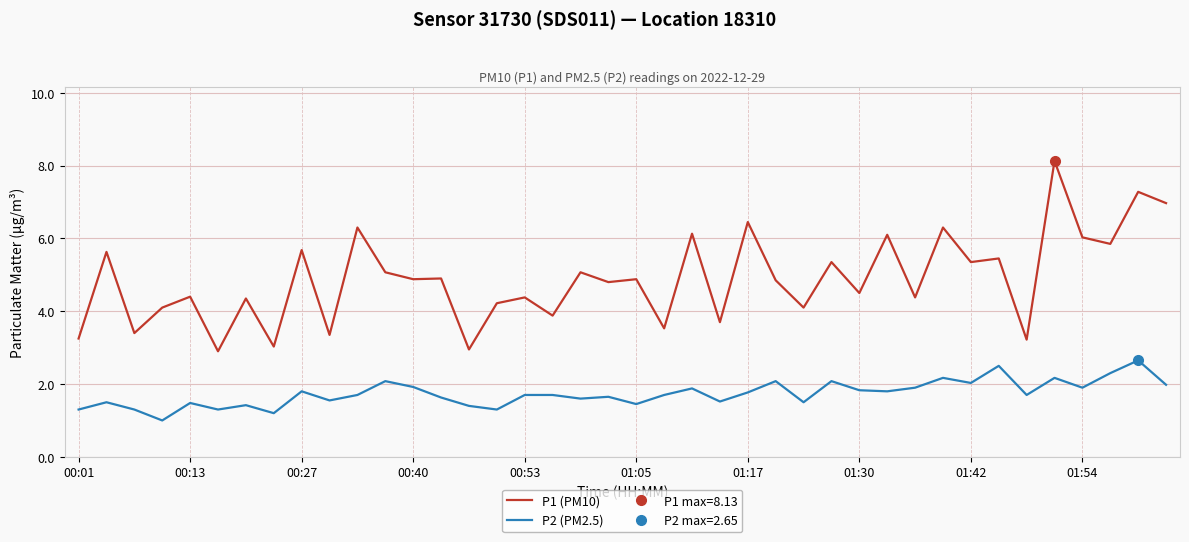

True or false: P2 (PM2.5) has a value of 2.8 at 13.

False